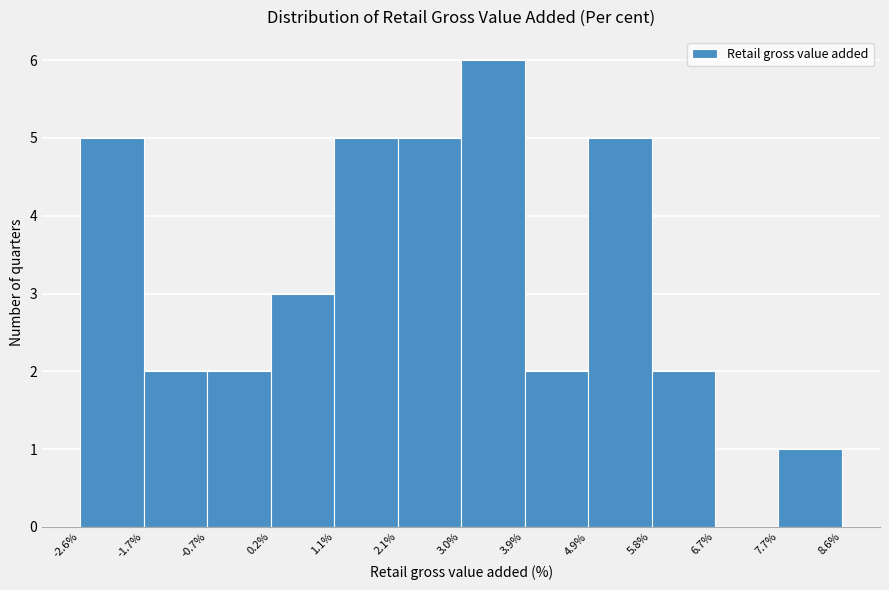

How tall is the bar that spans -1.7% to -0.7% on the x-axis? The values are not printed on the chart, so give them approximately, as read against the axis.

2